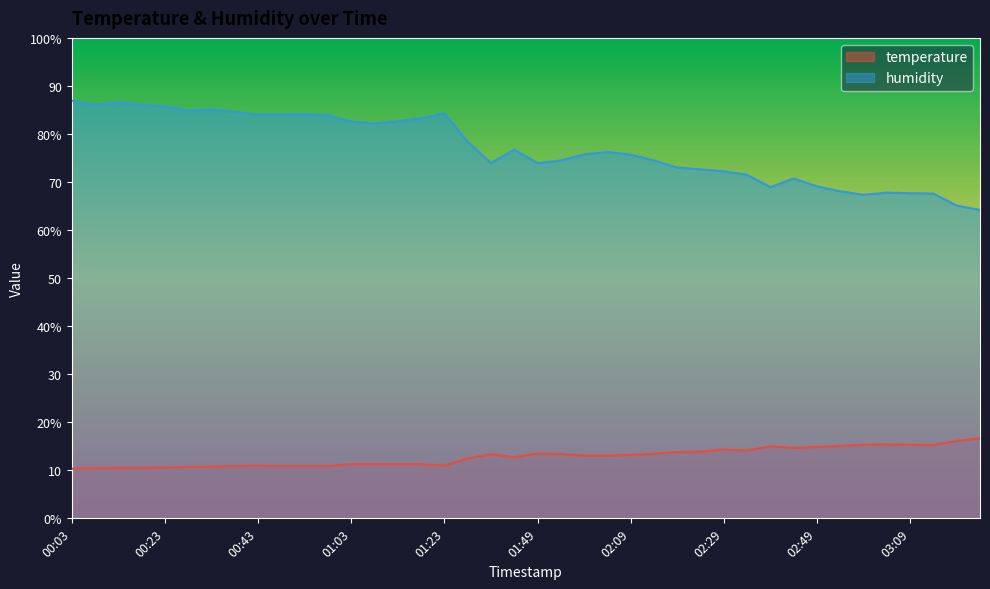

How many interior local peaks does the temperature series have?

7